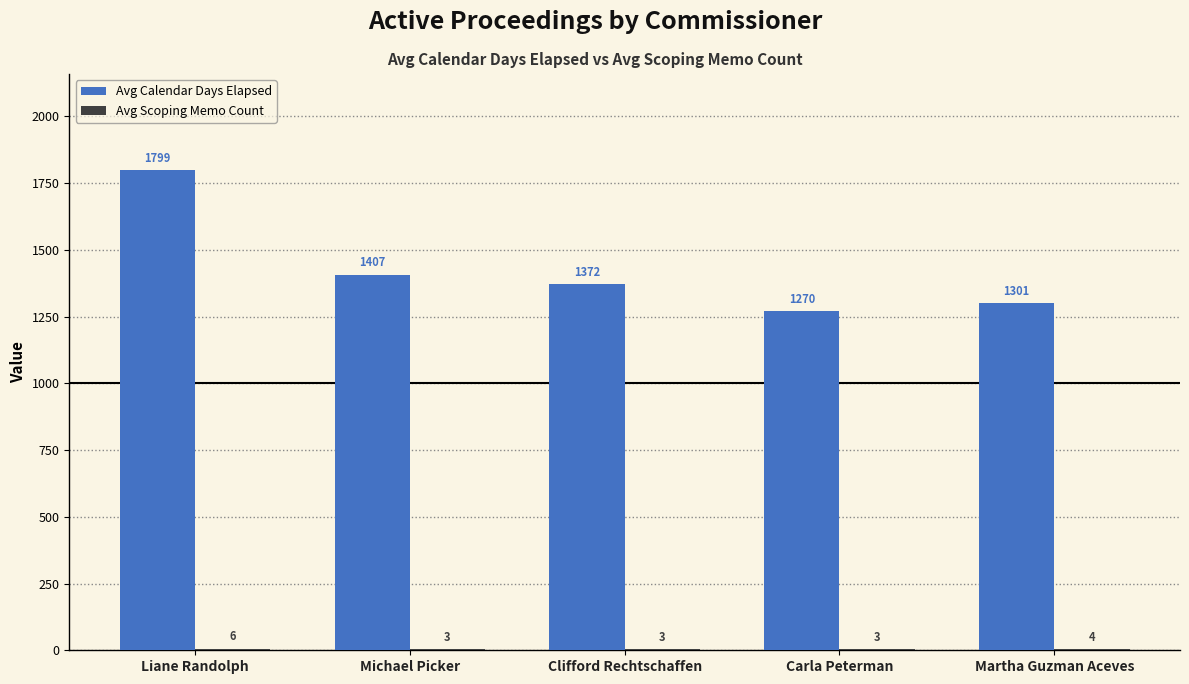

At which category is the sum across all series the highest?

Liane Randolph